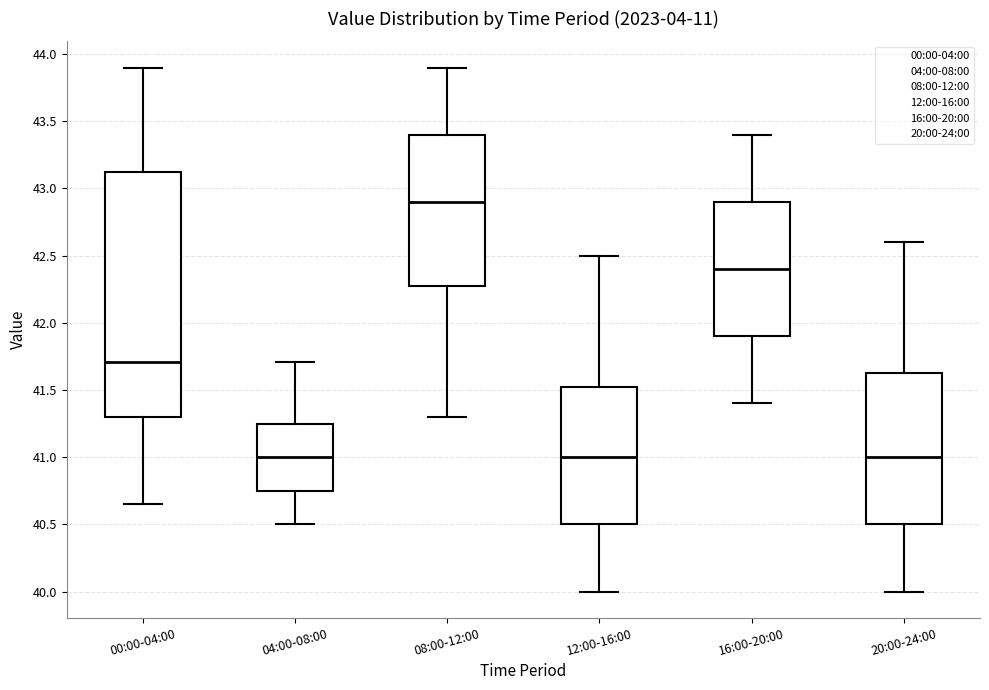

Reading left to right, transcribe this box plot: for each box, give where its median line is, the range the box spans, and where its two whiskers end, as read against the y-axis. The values are not printed on the chart, so give them approximately, as read against the axis.

00:00-04:00: median 41.70, box 41.30 to 43.15, whiskers 40.65 to 43.90
04:00-08:00: median 41.00, box 40.75 to 41.25, whiskers 40.50 to 41.70
08:00-12:00: median 42.90, box 42.30 to 43.40, whiskers 41.30 to 43.90
12:00-16:00: median 41.00, box 40.50 to 41.55, whiskers 40.00 to 42.50
16:00-20:00: median 42.40, box 41.90 to 42.90, whiskers 41.40 to 43.40
20:00-24:00: median 41.00, box 40.50 to 41.65, whiskers 40.00 to 42.60